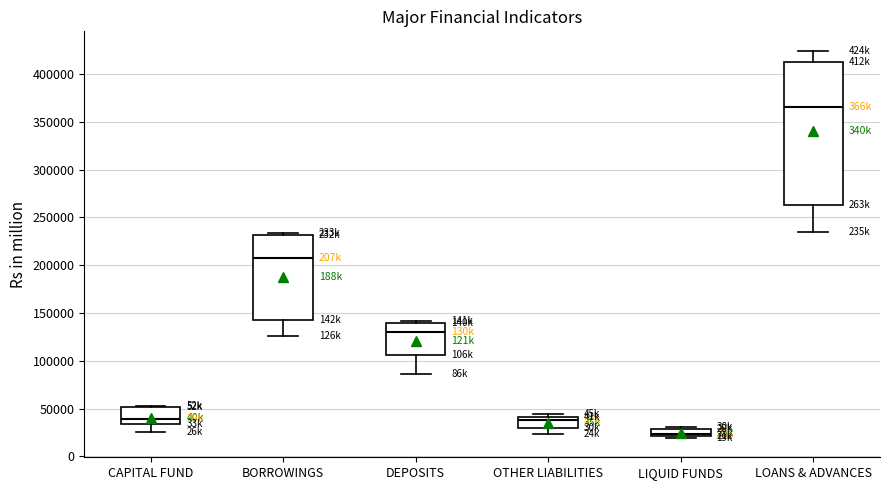

Where is the upper edge of the box for DEPOSITS on the y-axis? The values are not printed on the chart, so give them approximately, as read against the axis.

140000